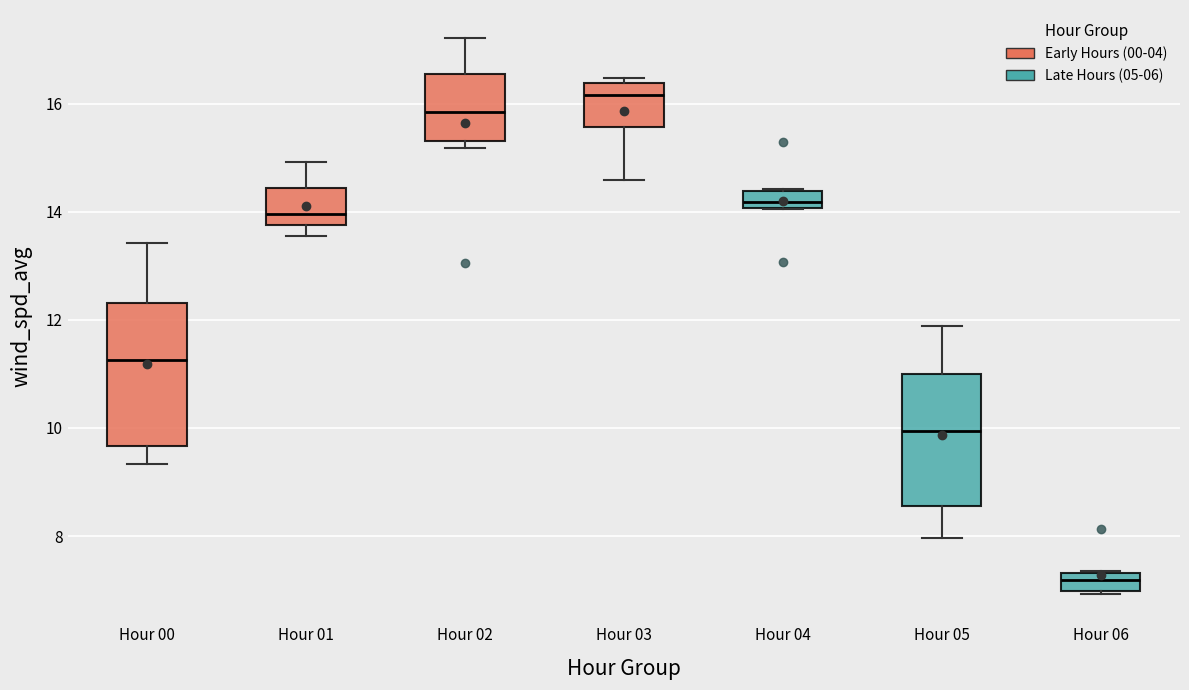

Where does the upper whisker of the box for Hour 01 end on the y-axis? The values are not printed on the chart, so give them approximately, as read against the axis.

15.0